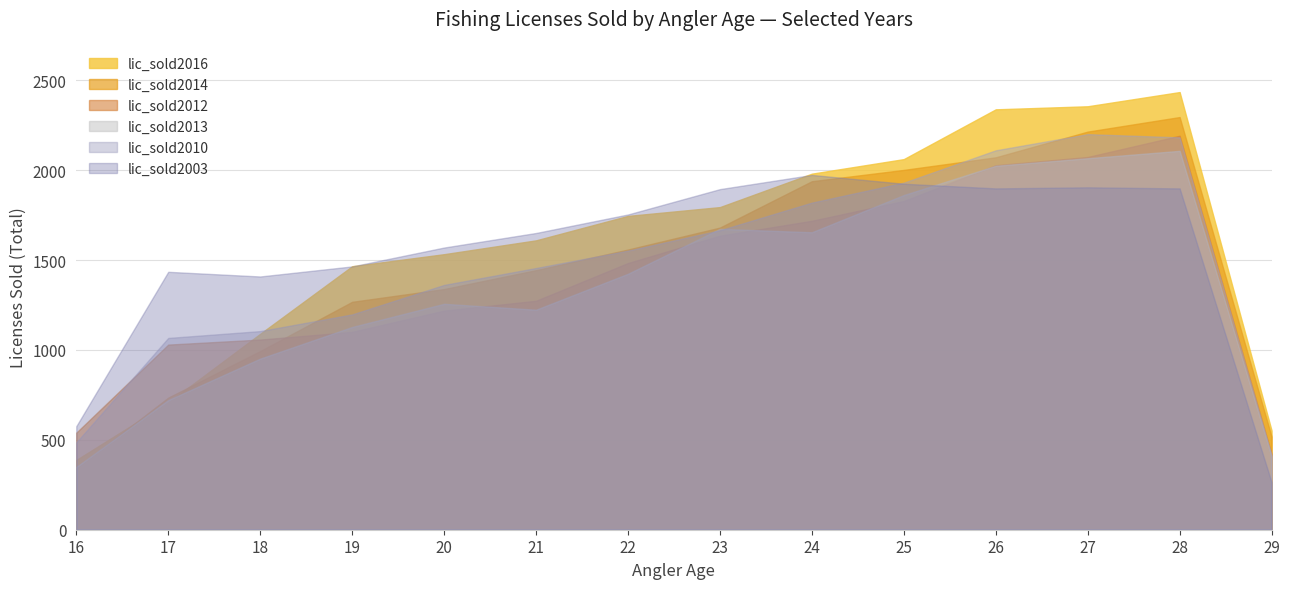

Which series has the widest spread of values?

lic_sold2016